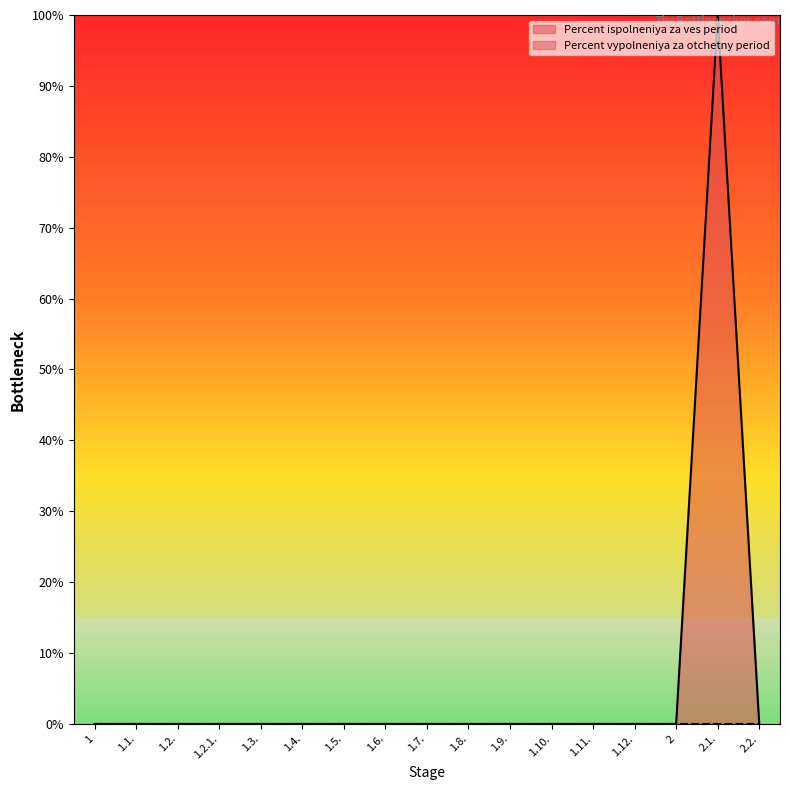

At which category does the chart reach its minimum across all series?

1